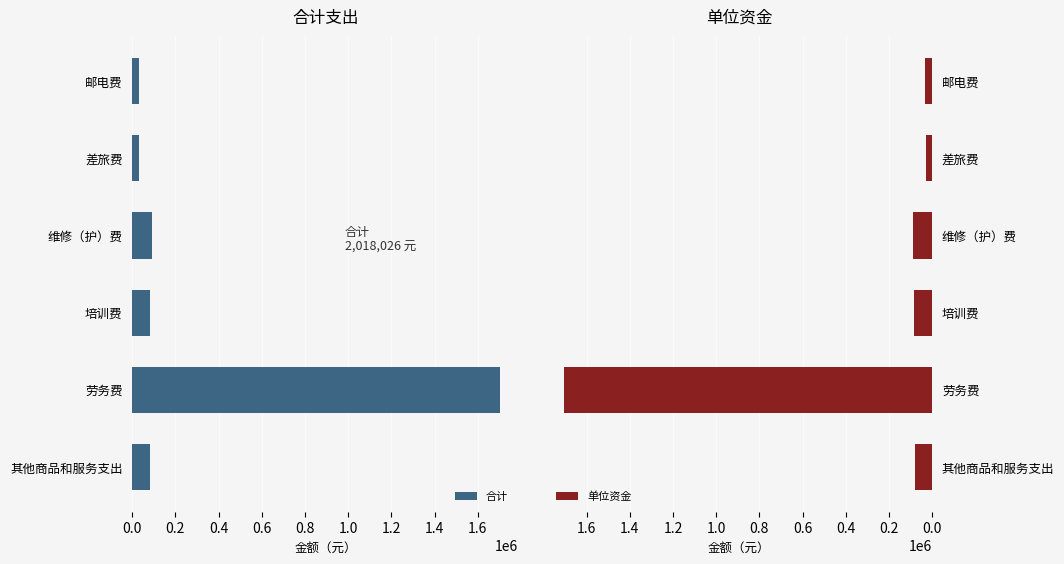

What are all the series names shown in the legend?

合计, 单位资金